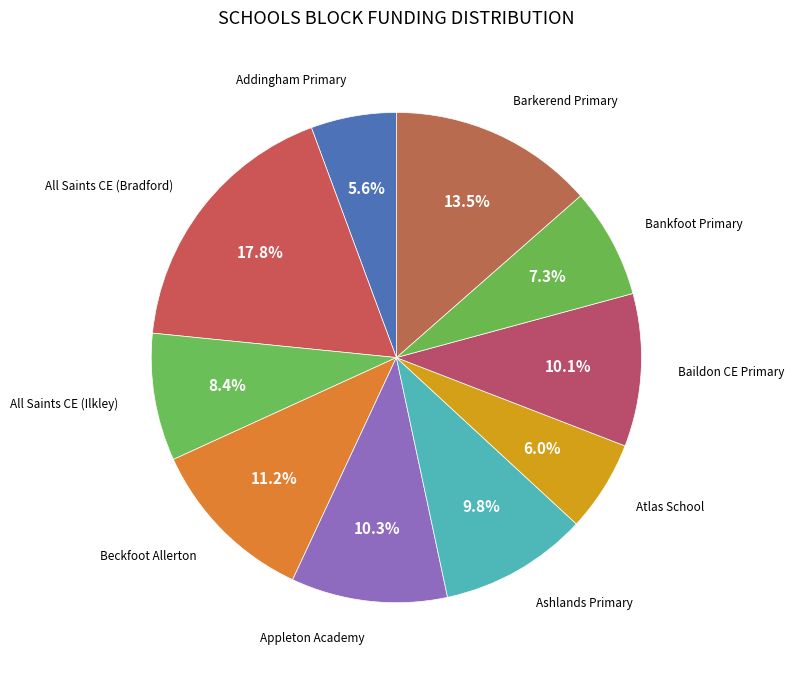

Count the number of slices in the pie.

10